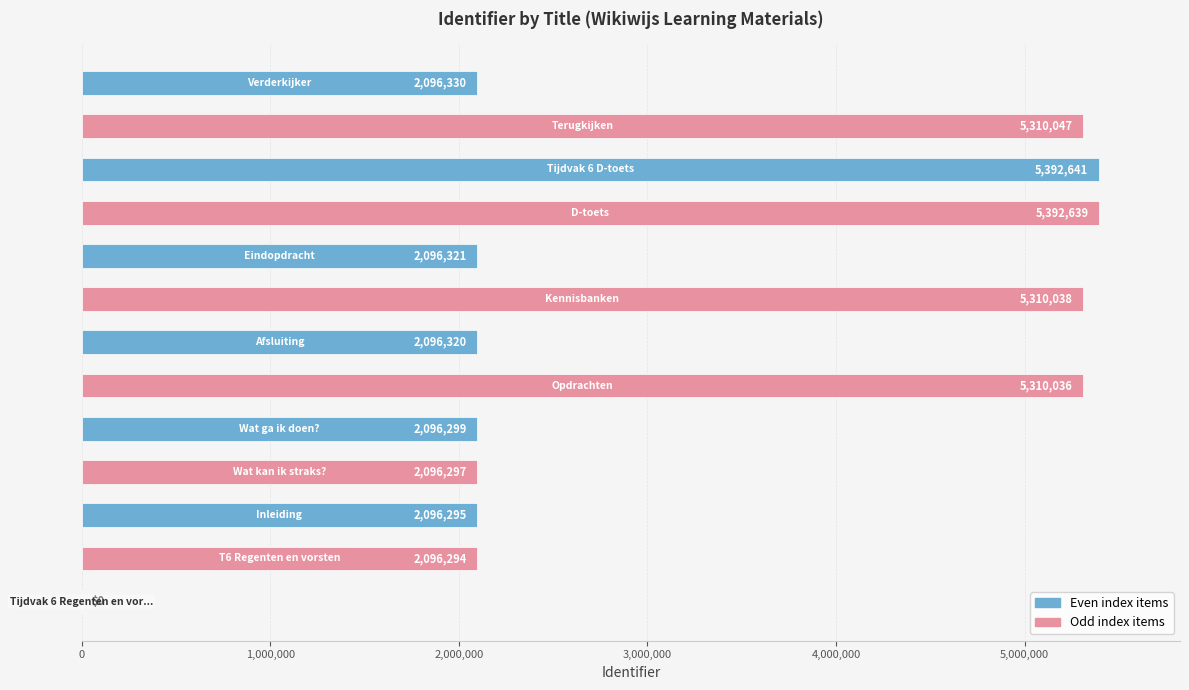

What is the sum of all values?

41389557